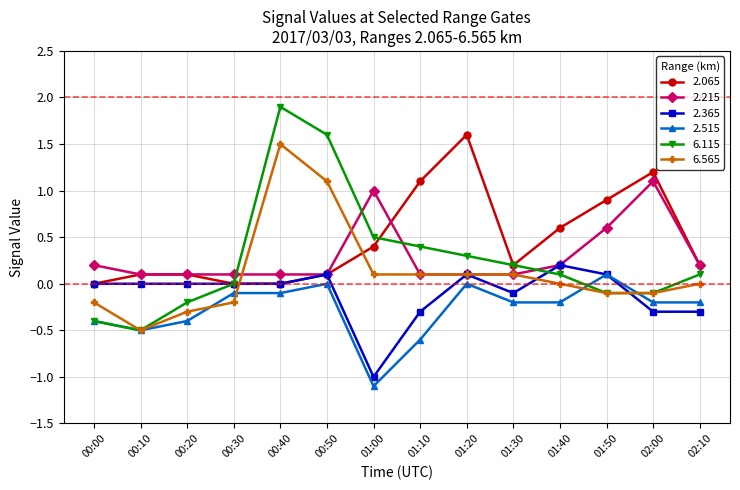

True or false: 2.065 and 2.515 intersect in this chart.

False